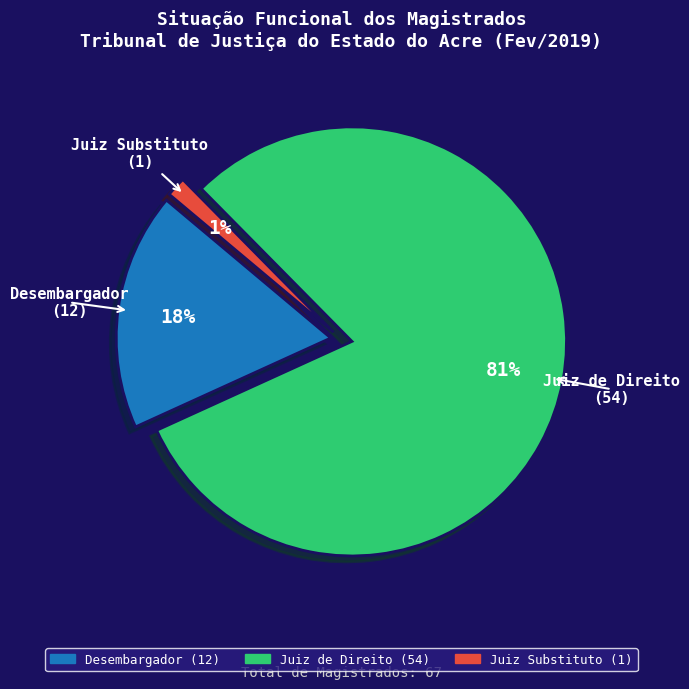

True or false: Desembargador accounts for 18% of the total.

True